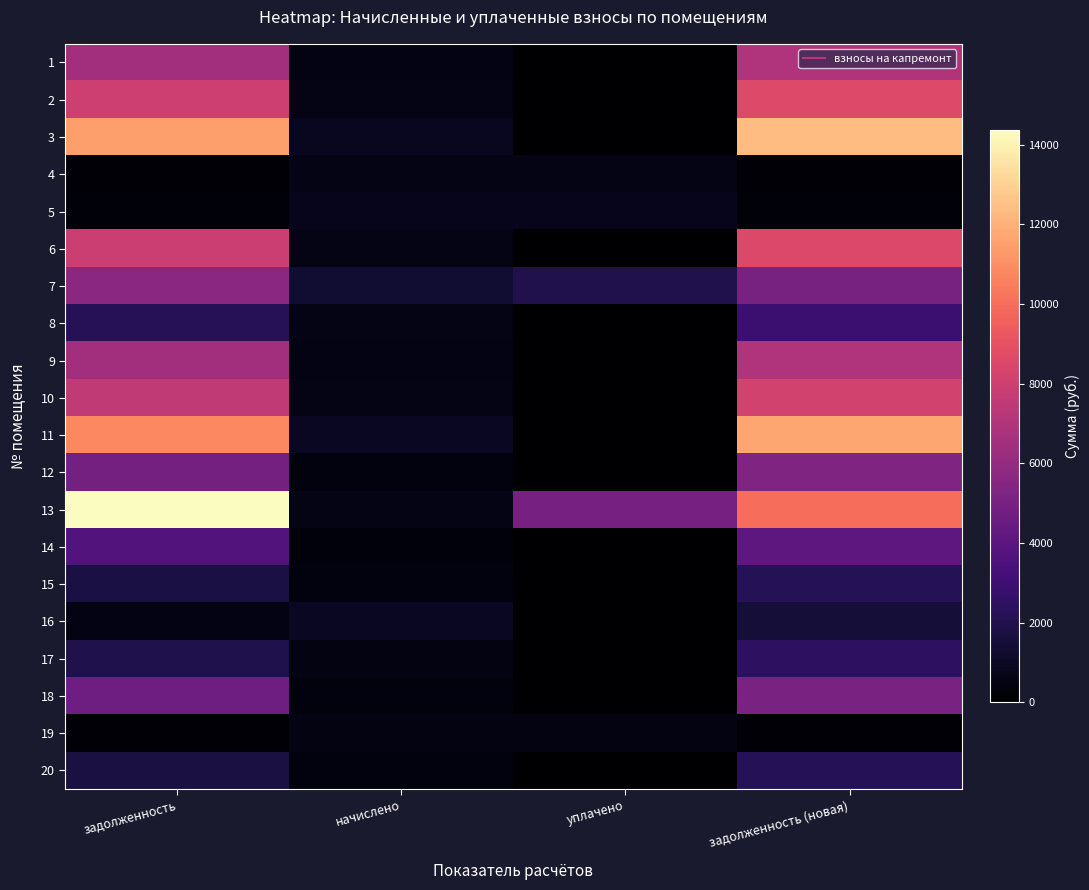

What is the total value across all series at начислено?

12301.7